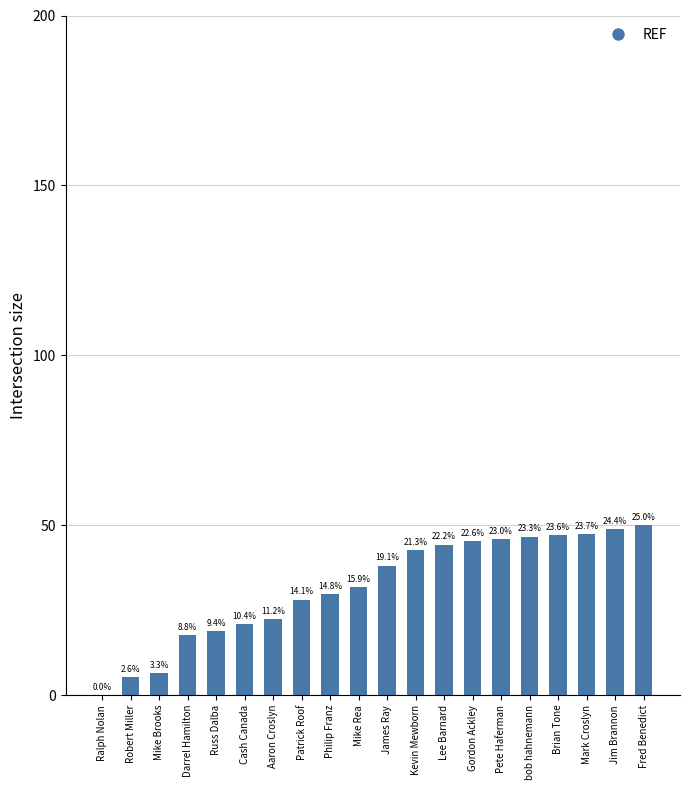

What is the difference between the second highest and second lowest values?

43.6